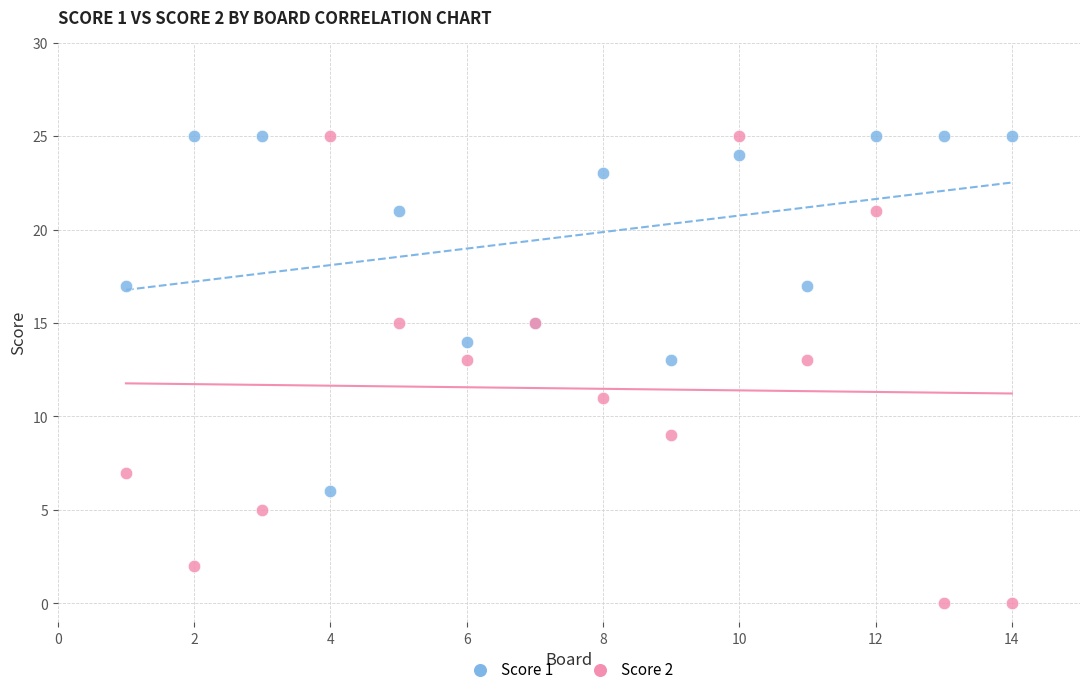

What is the X range (max minus min) for the scatter plot?

13